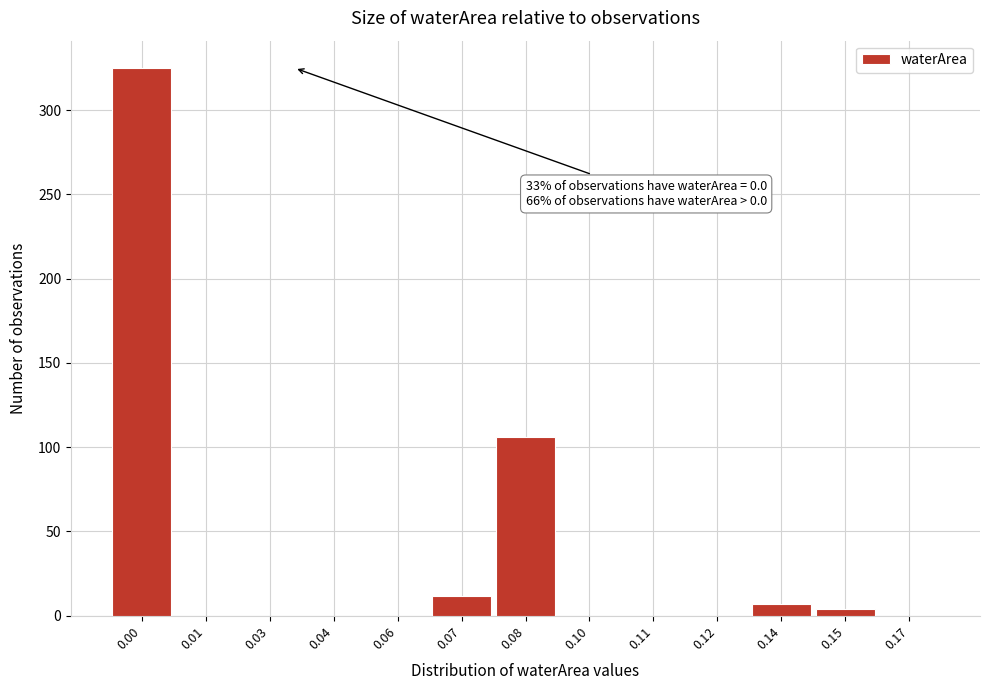

Reading left to right, transcribe all the data shown in this chart.

0.00=325	0.01=0	0.03=0	0.04=0	0.06=0	0.07=12	0.08=106	0.10=0	0.11=0	0.12=0	0.14=7	0.15=4	0.17=0